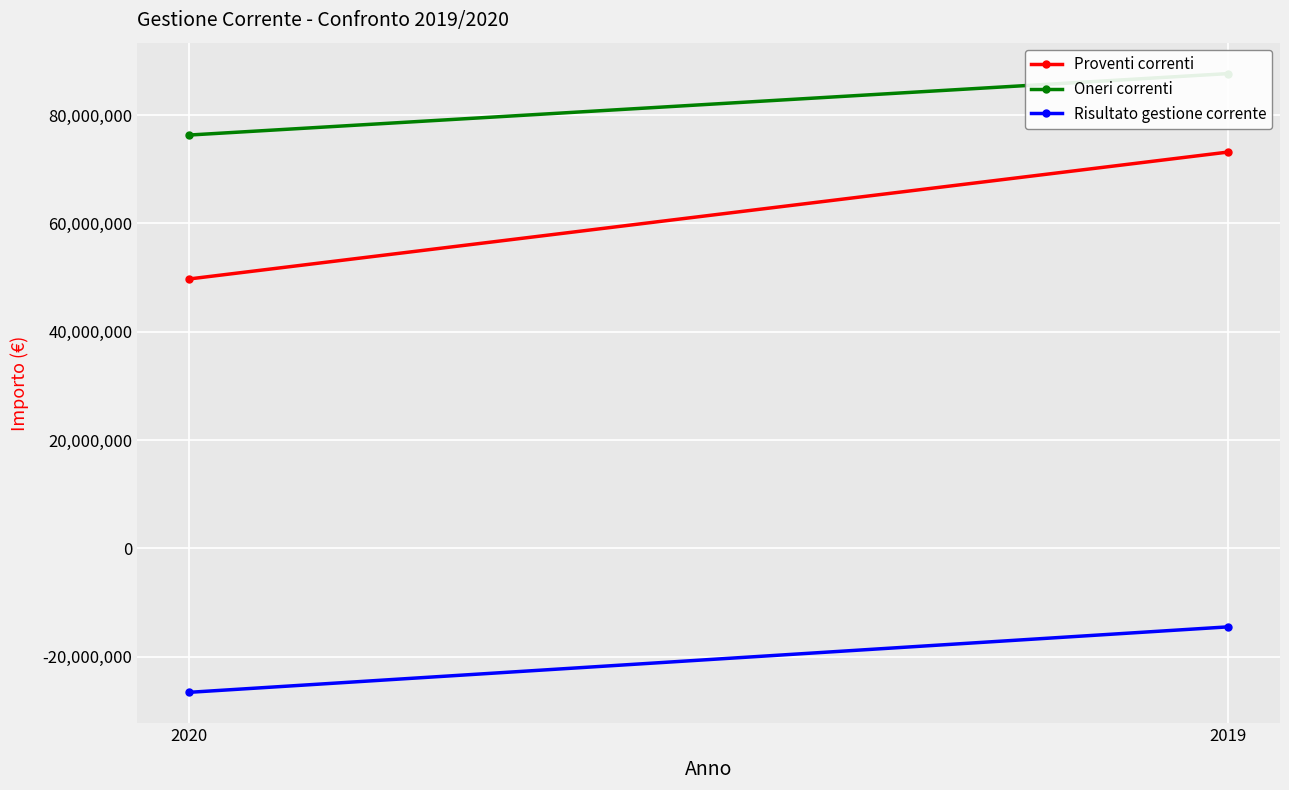

The value of Oneri correnti at 2020 is 129017296. True or false?

False